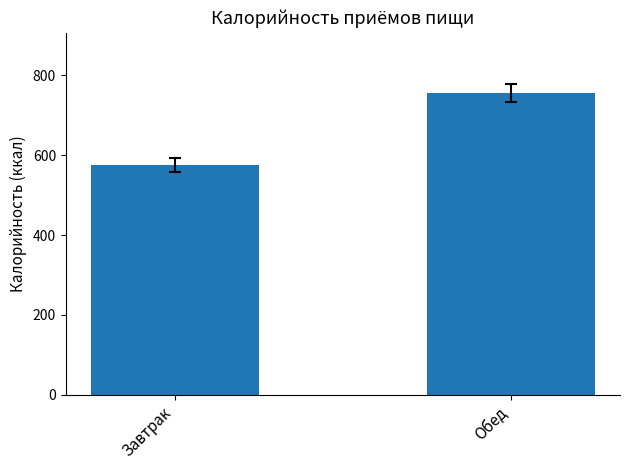

List the labels in order of value, largest first.

Обед, Завтрак